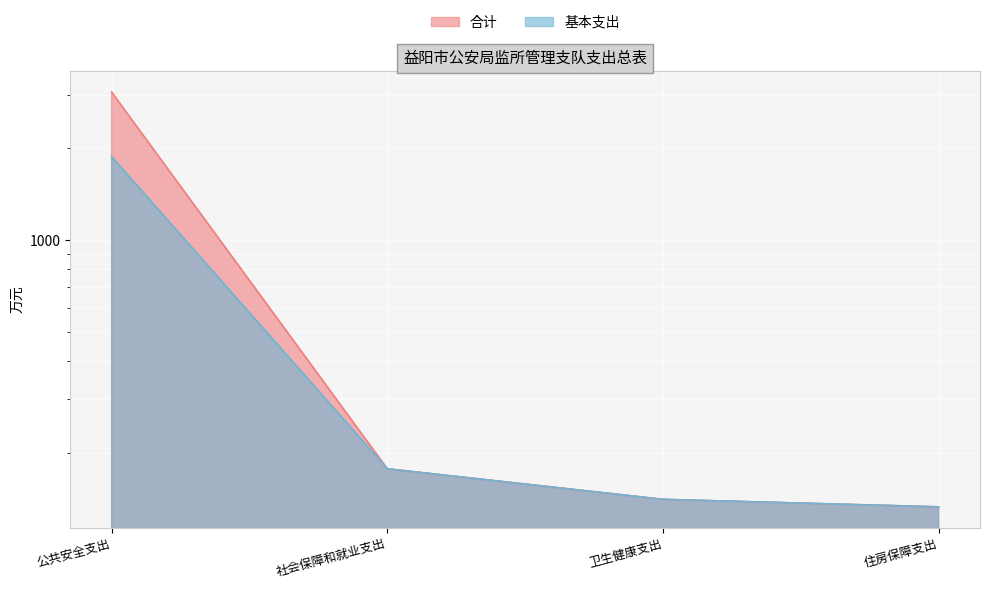

Does the chart display data point markers on the line(s)?

No